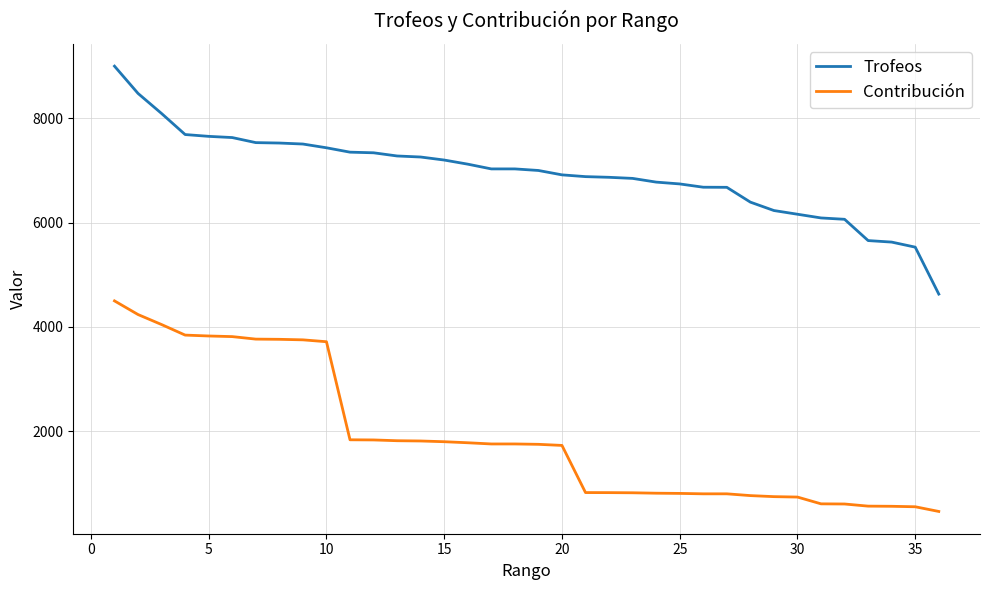

Rank the series by their average value, from highest to lowest.

Trofeos, Contribución